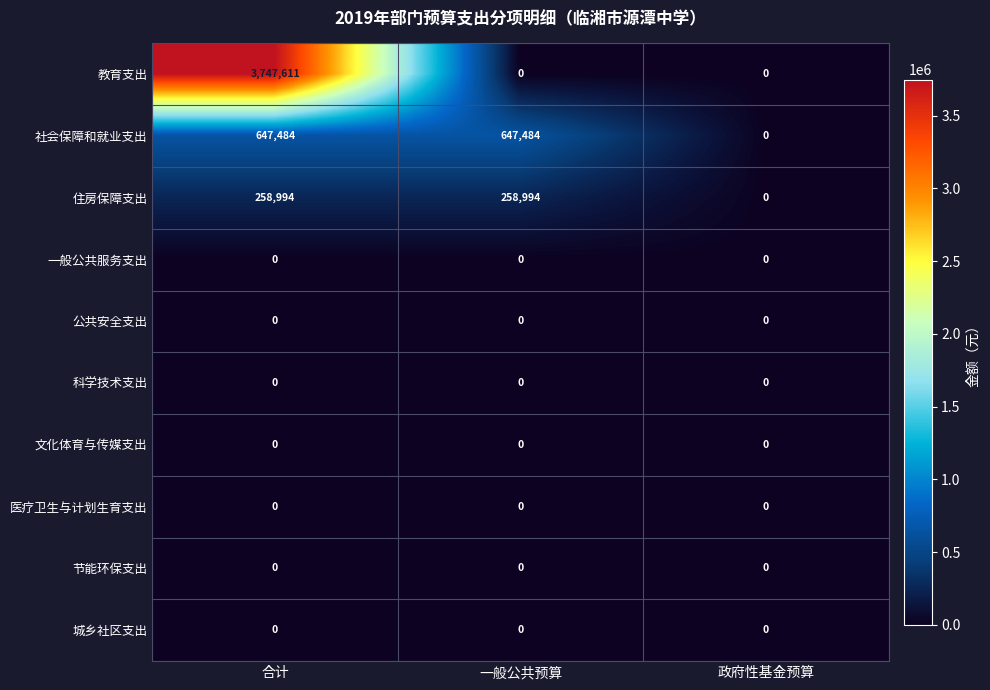

What is the highest value of the 住房保障支出 series?

258994